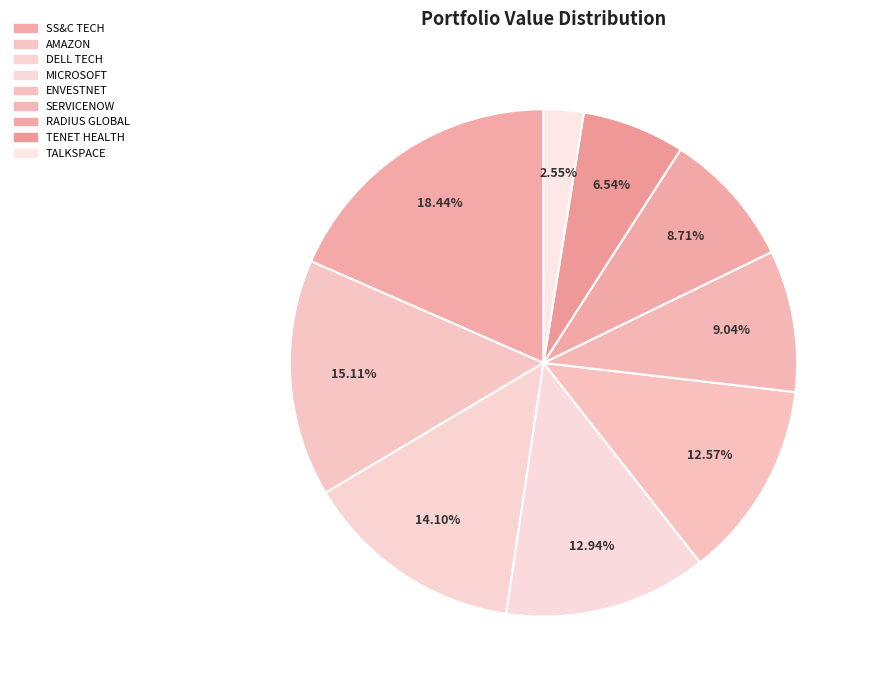

Count the number of slices in the pie.

9